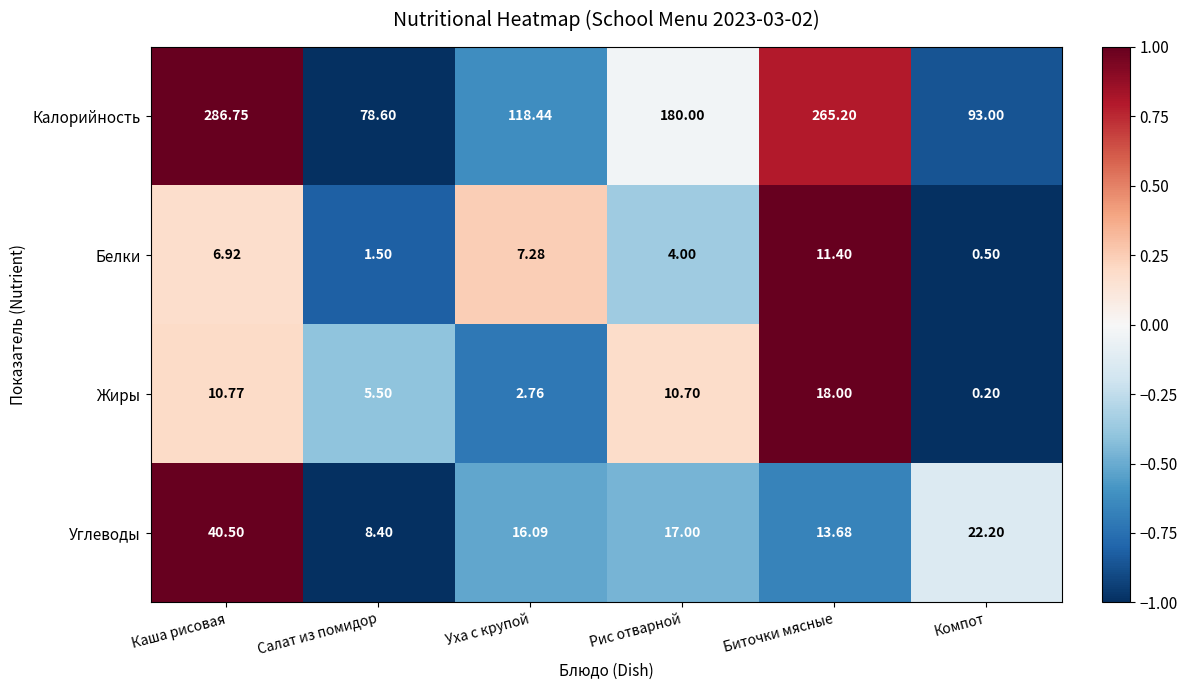

Which series has the largest total across all categories?

Калорийность